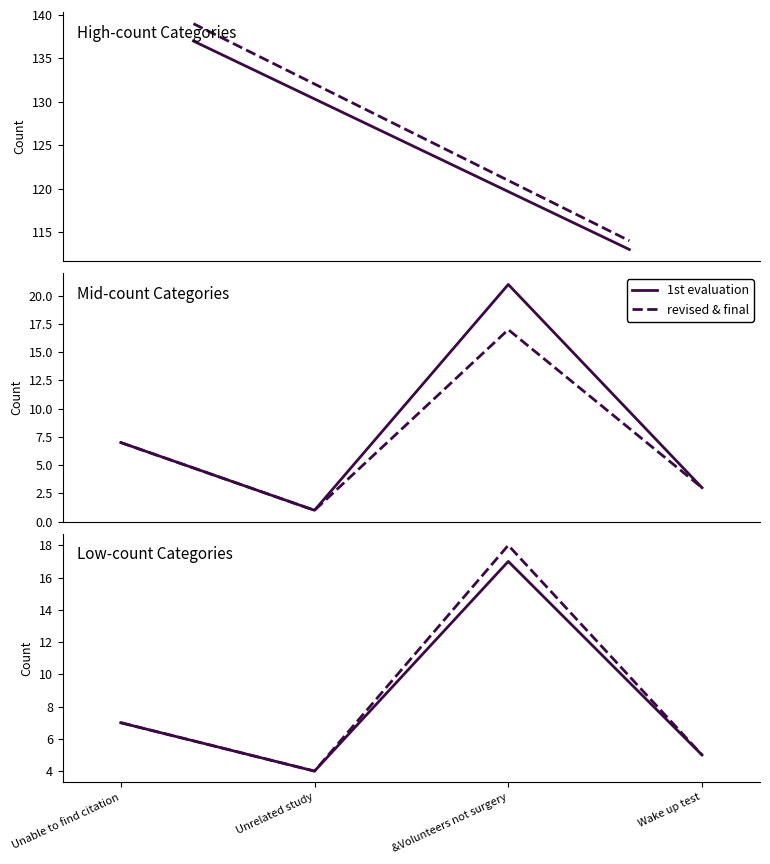

At which category is the sum across all series the highest?

&Volunteers not surgery